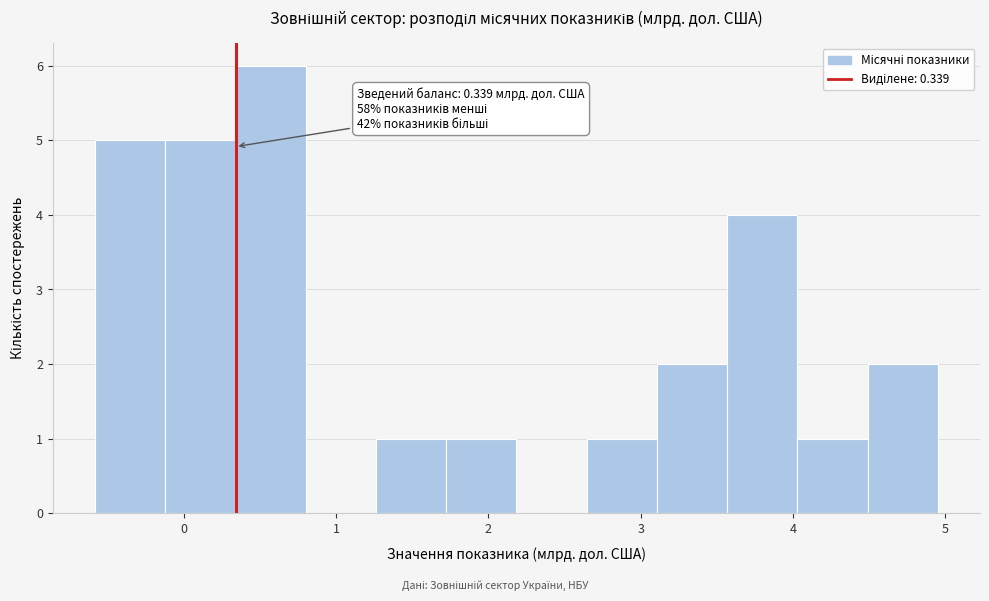

Which range on the x-axis has the tallest bar?

0.3 to 0.8